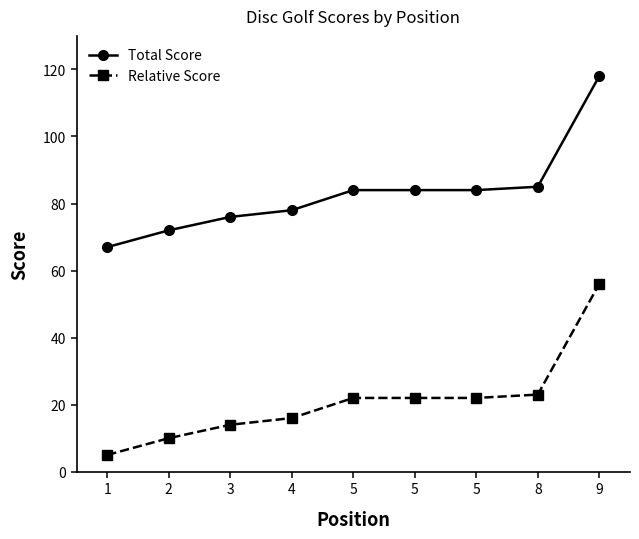

What are all the series names shown in the legend?

Total Score, Relative Score